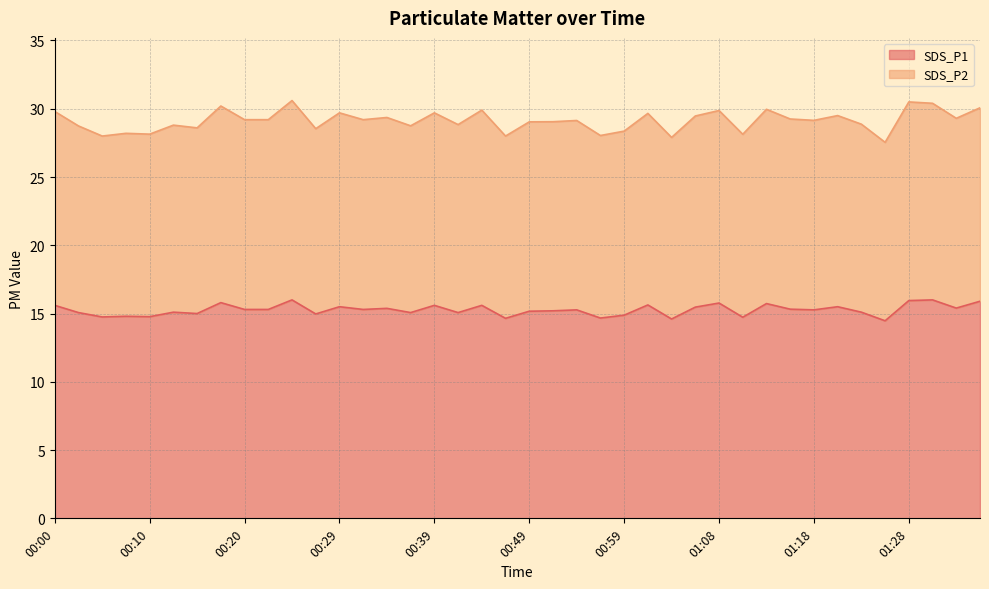

At which category does SDS_P1 reach its first local peak?

00:08